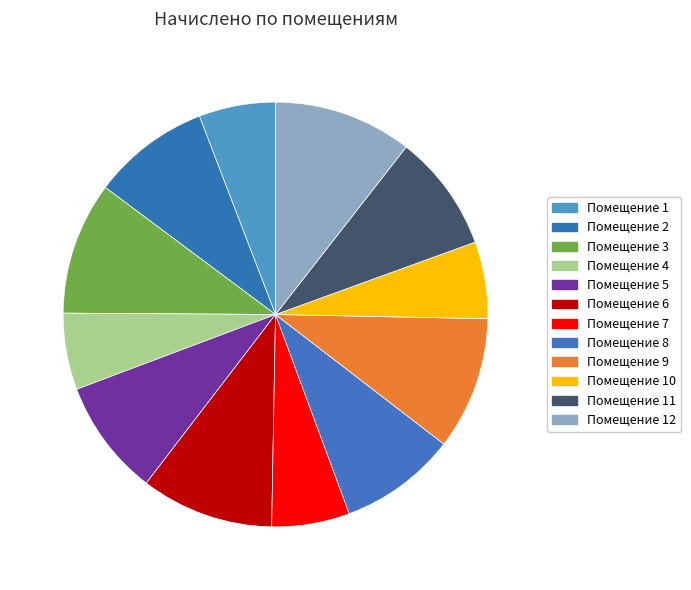

Rank the categories by value from highest to lowest.

12, 6, 9, 3, 2, 8, 11, 5, 7, 10, 1, 4